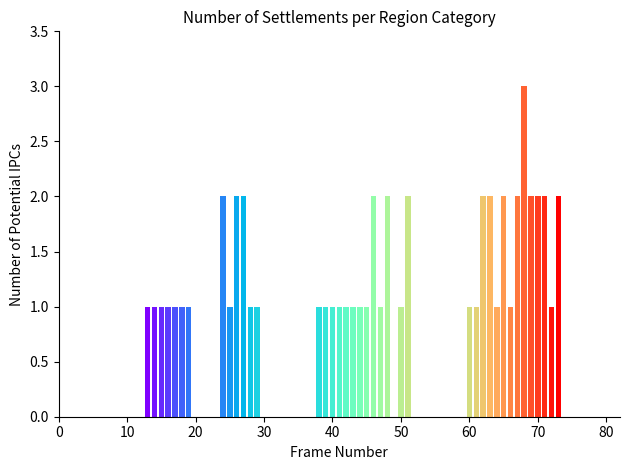

The value at 17 is 2. True or false?

False